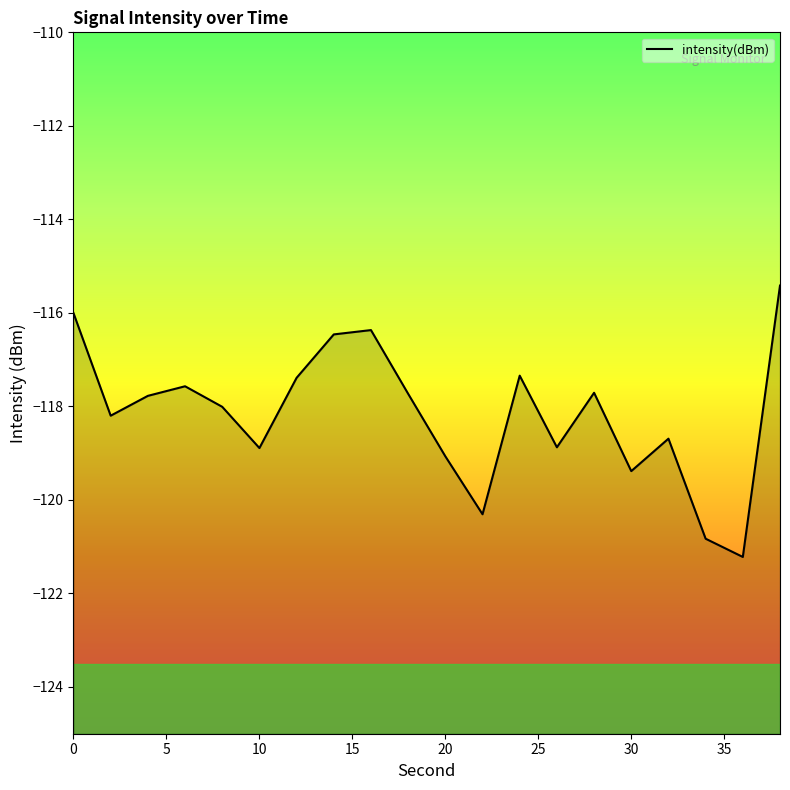

How many values exceed -117?

4